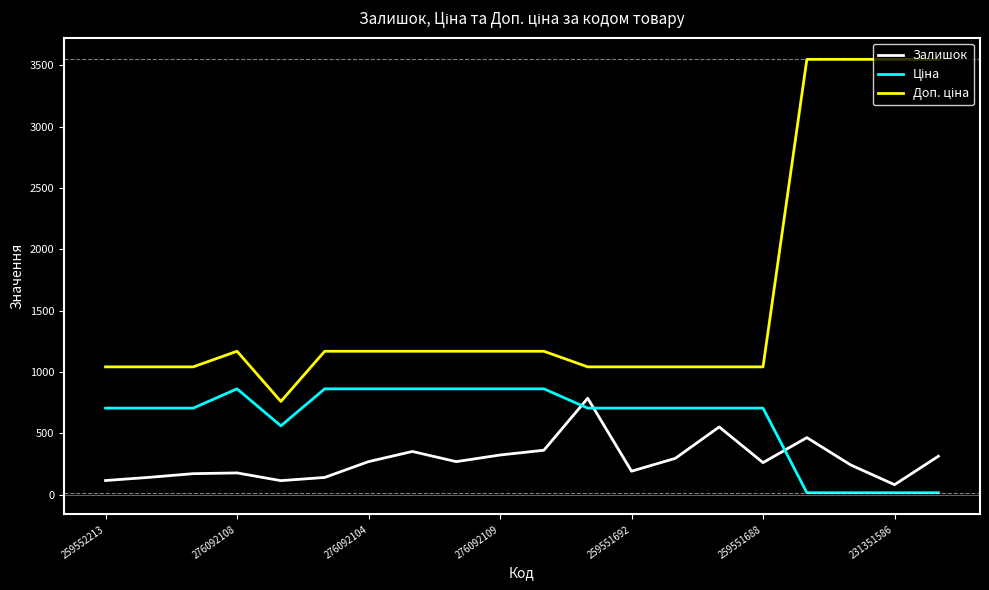

What is the maximum value shown in the chart?

3550.0